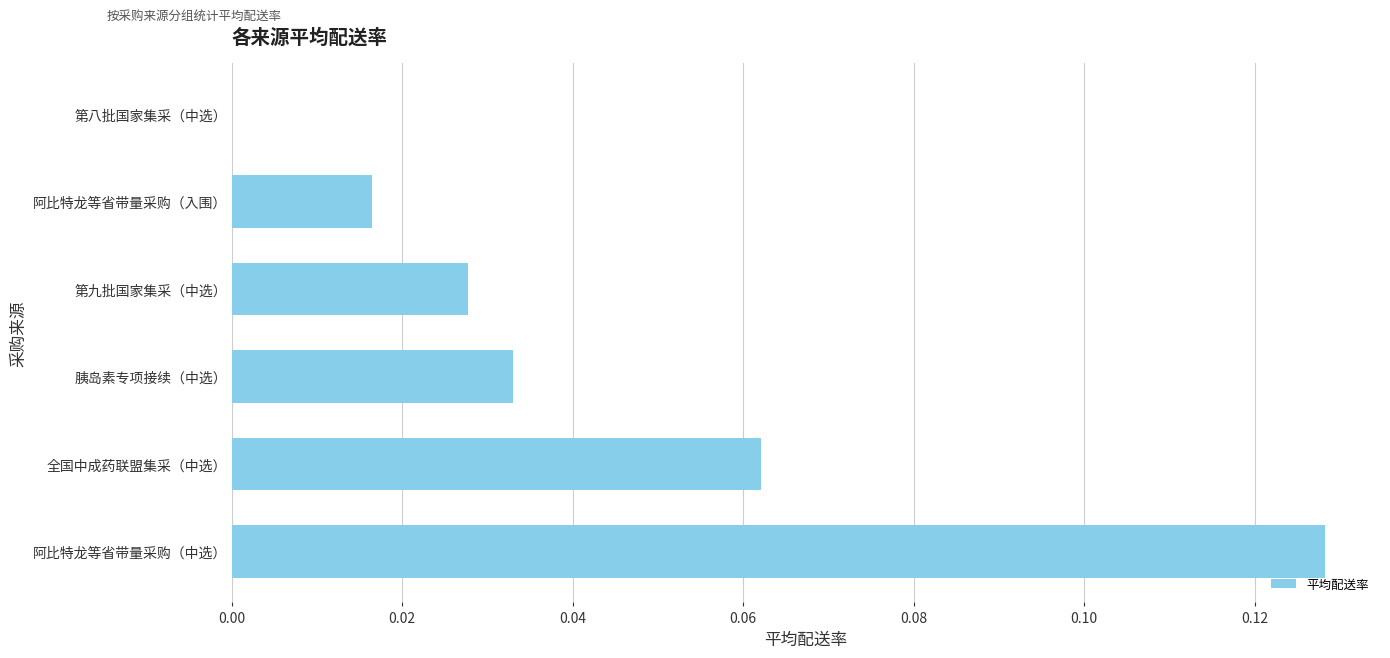

The chart shows a value of 0.0 at 胰岛素专项接续（中选）. True or false?

True